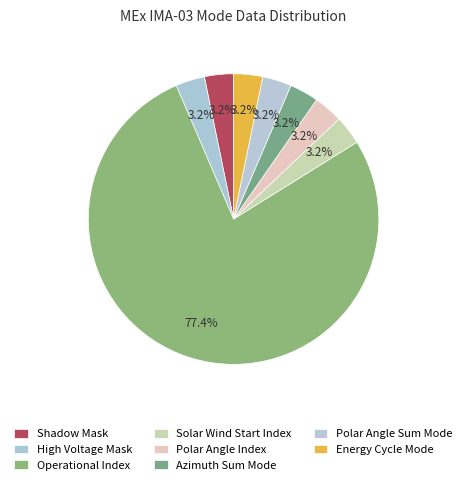

Which category has the biggest portion of the pie?

Operational Index